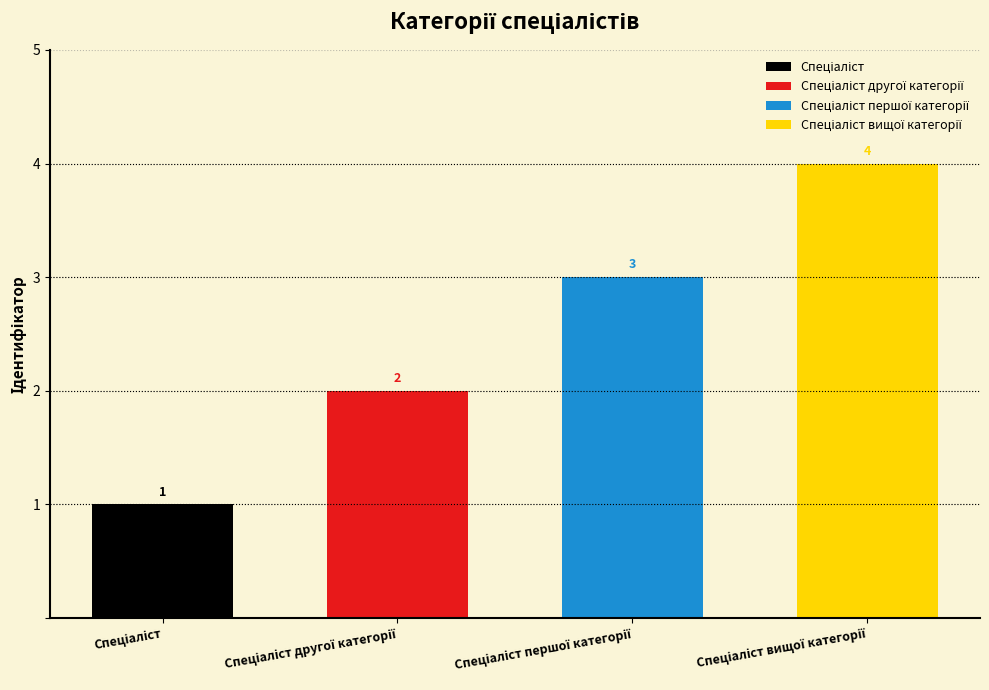

Is it true that the value at Спеціаліст другої категорії is 1?

False